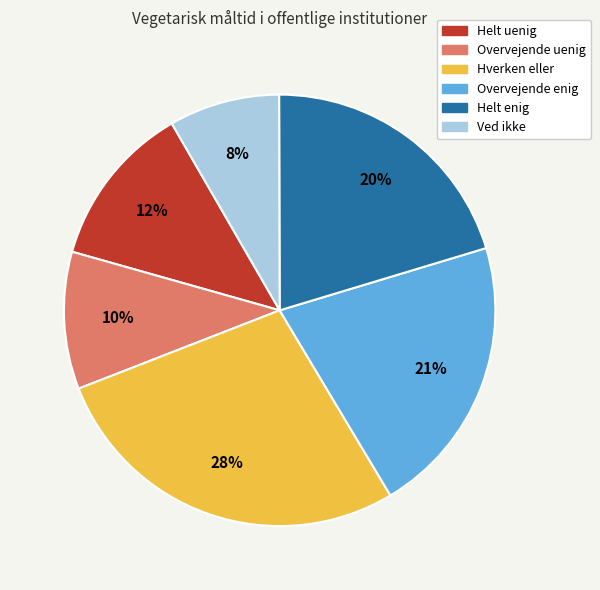

Is it true that Overvejende uenig is 10% of the pie?

True